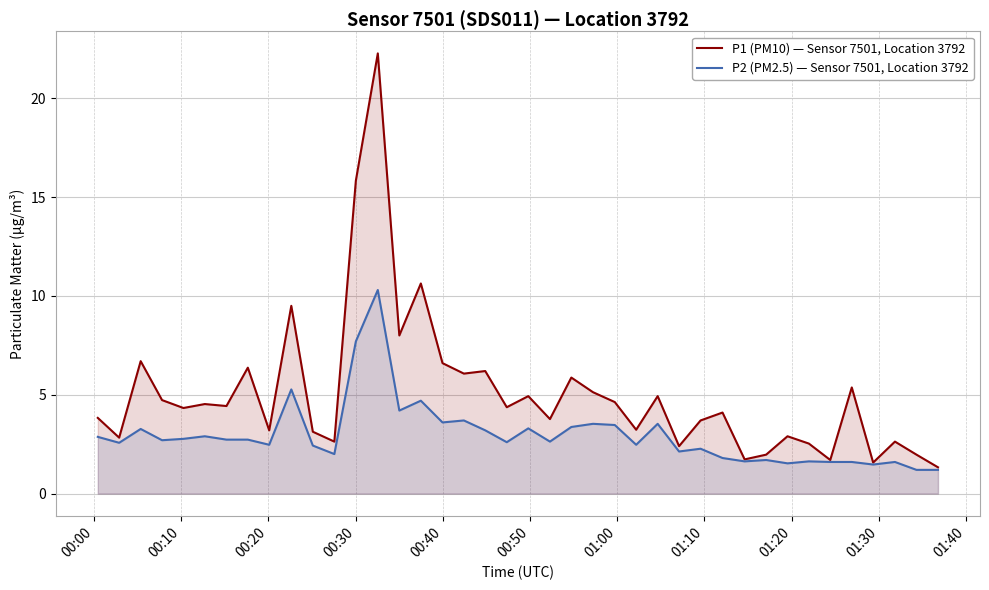

Rank the series by their average value, from highest to lowest.

P1 (PM10) — Sensor 7501, Location 3792, P2 (PM2.5) — Sensor 7501, Location 3792